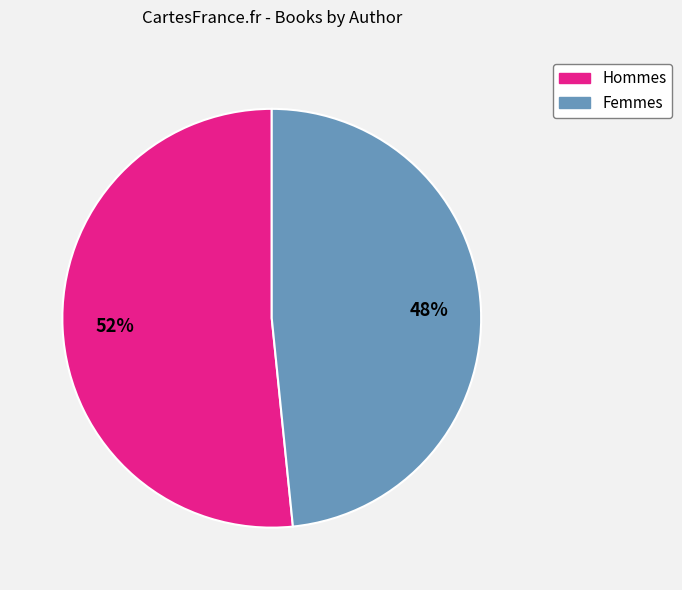

Is there any slice that represents more than half of the pie?

Yes